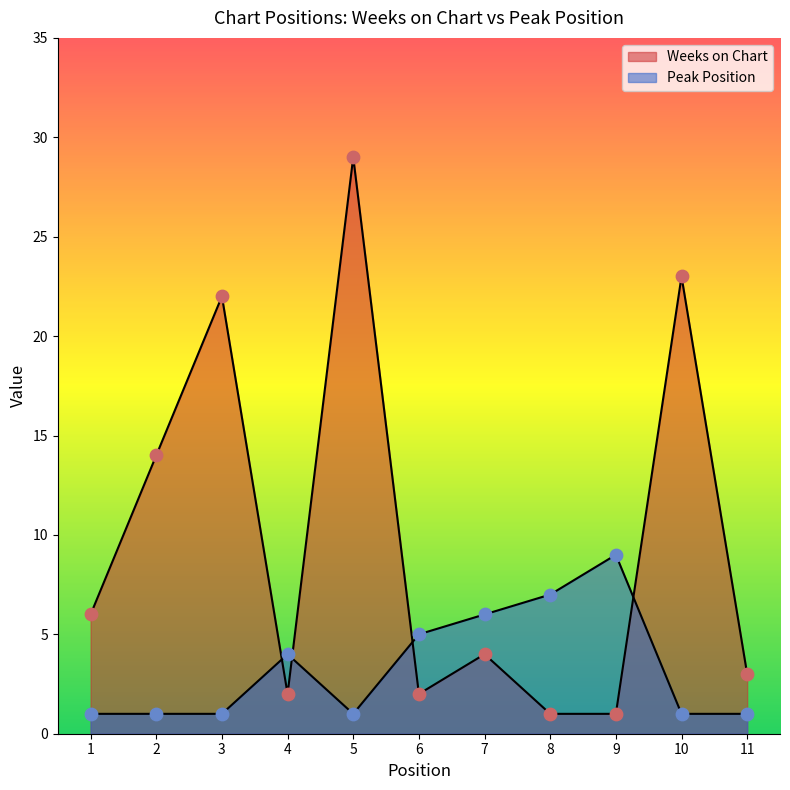

Which series has the largest total across all categories?

Weeks on Chart